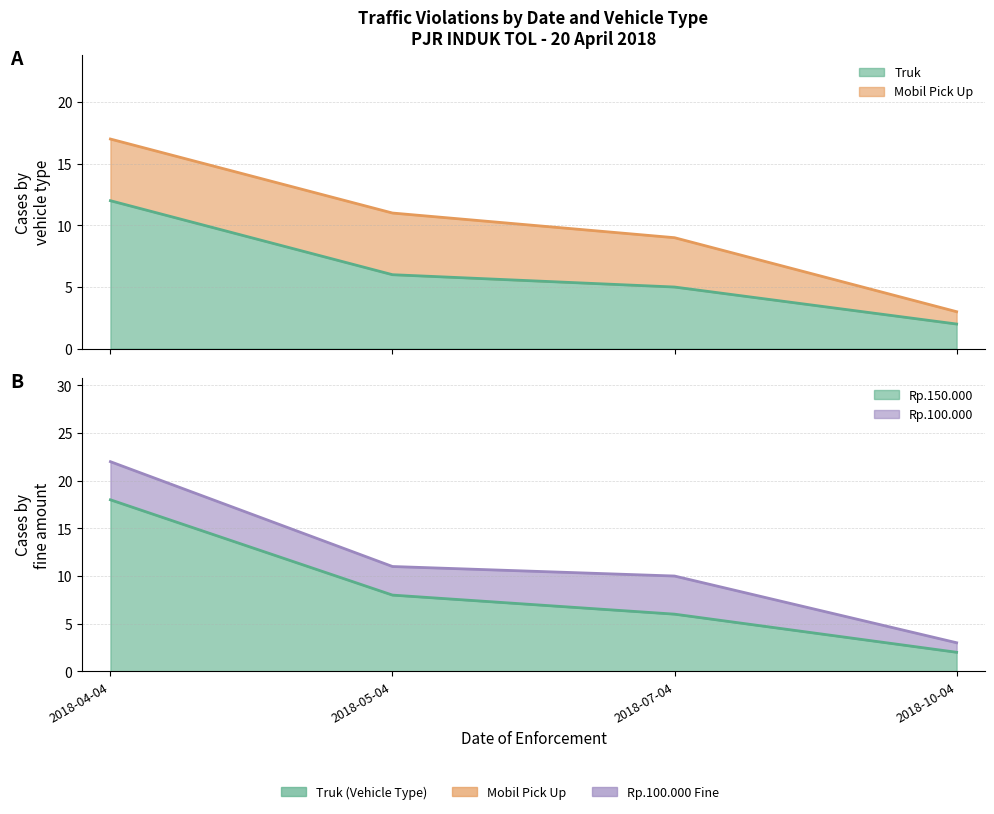

Which label corresponds to the smallest value in the chart?

2018-10-04